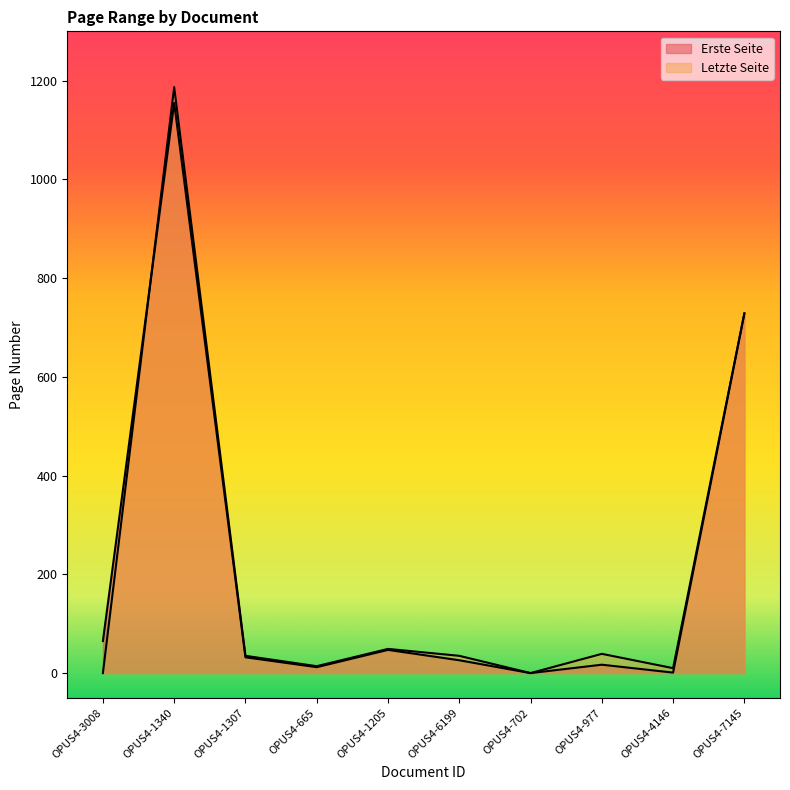

Which category has the lowest value across all series?

OPUS4-702